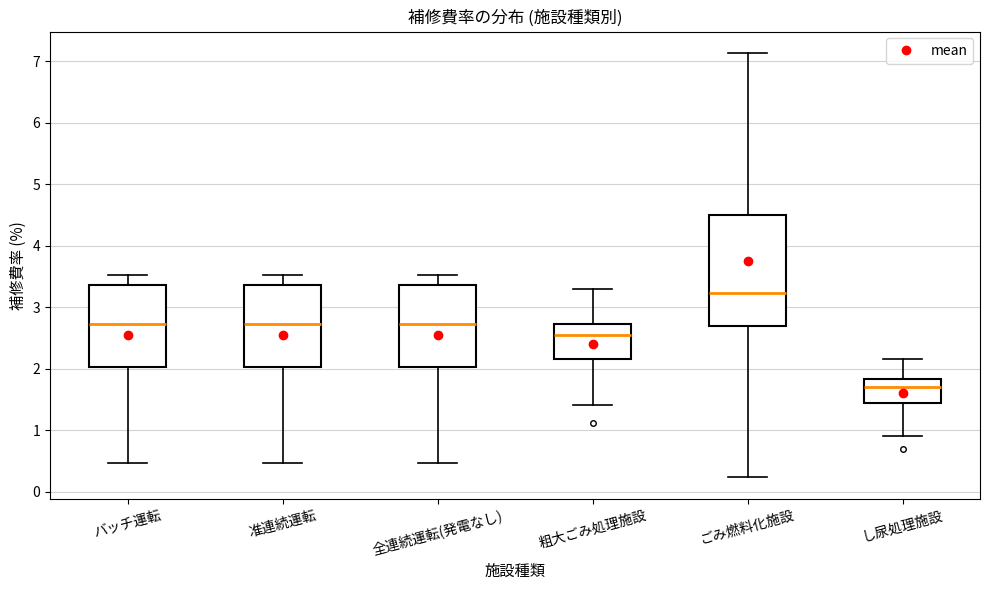

Where does the lower whisker of the box for 全連続運転(発電なし) end on the y-axis? The values are not printed on the chart, so give them approximately, as read against the axis.

0.5